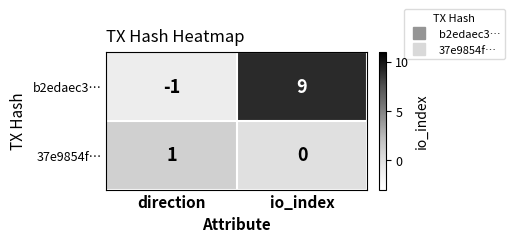

Reading left to right, list all the values displayed in this chart.

b2edaec3…: -1	9
37e9854f…: 1	0